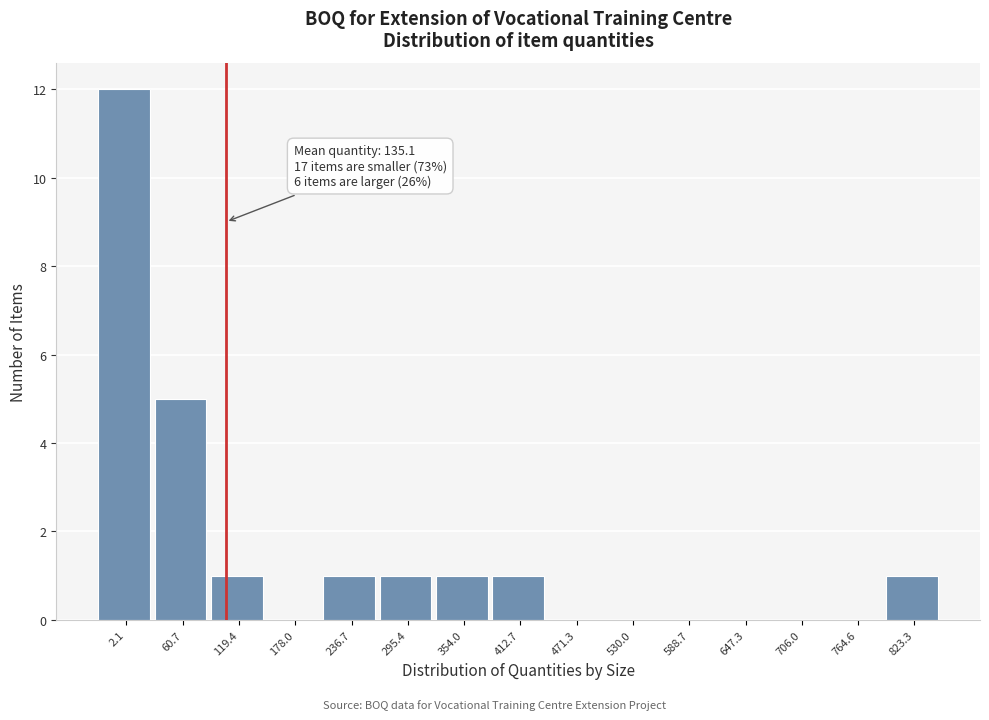

Reading left to right, list all the values displayed in this chart.

2.1=12	60.7=5	119.4=1	178.0=0	236.7=1	295.4=1	354.0=1	412.7=1	471.3=0	530.0=0	588.7=0	647.3=0	706.0=0	764.6=0	823.3=1